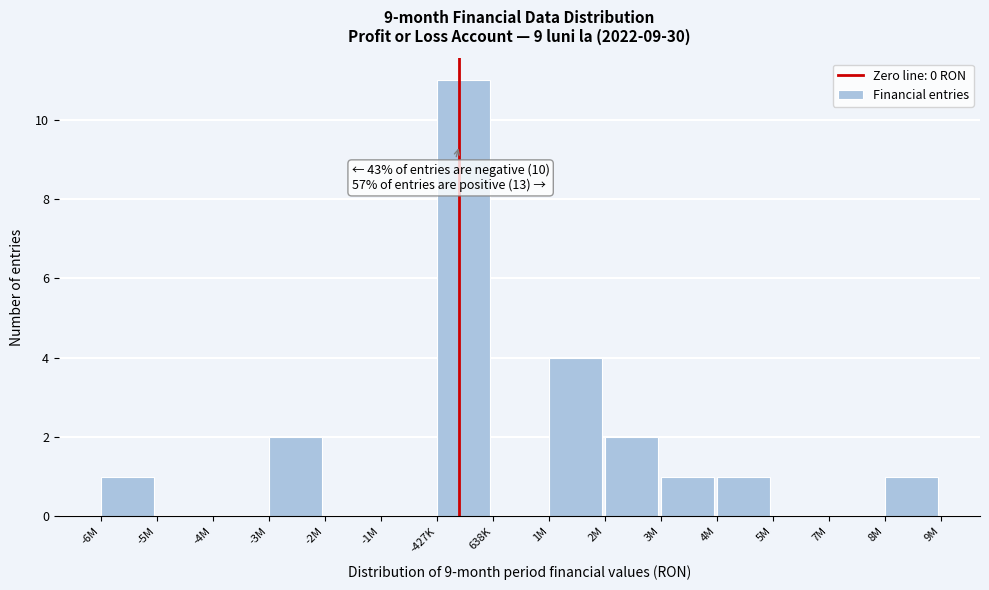

Reading right to left, extract all data points from this chart.

8M=1	7M=0	5M=0	4M=1	3M=1	2M=2	1M=4	638K=0	-427K=11	-1M=0	-2M=0	-3M=2	-4M=0	-5M=0	-6M=1